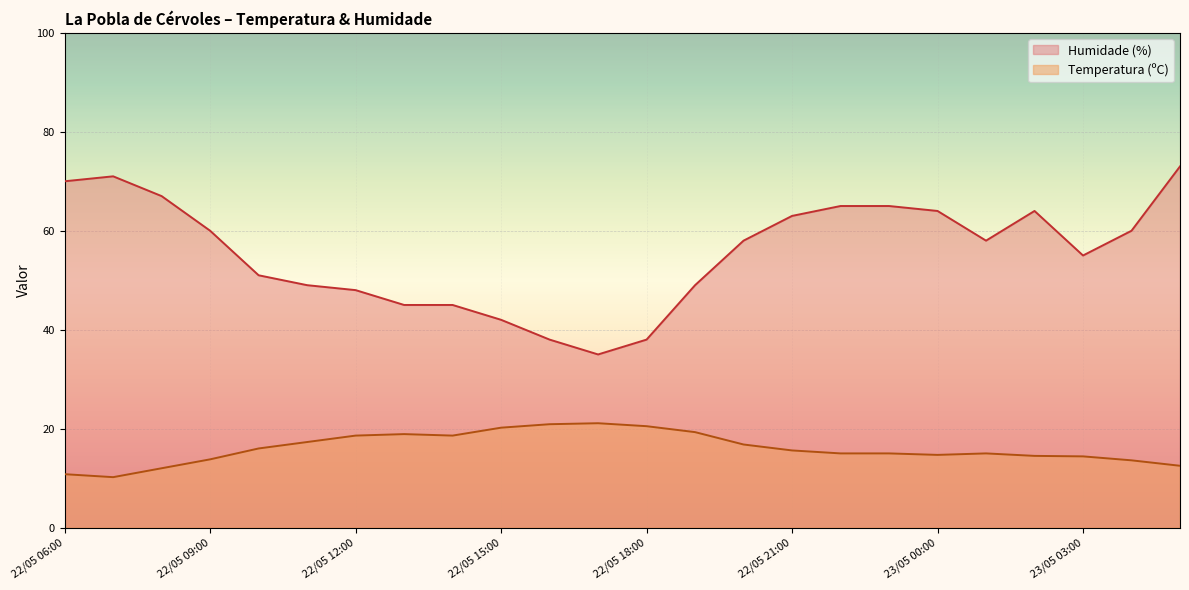

Between 23/05 01:00 and 22/05 09:00, which is larger?

23/05 01:00